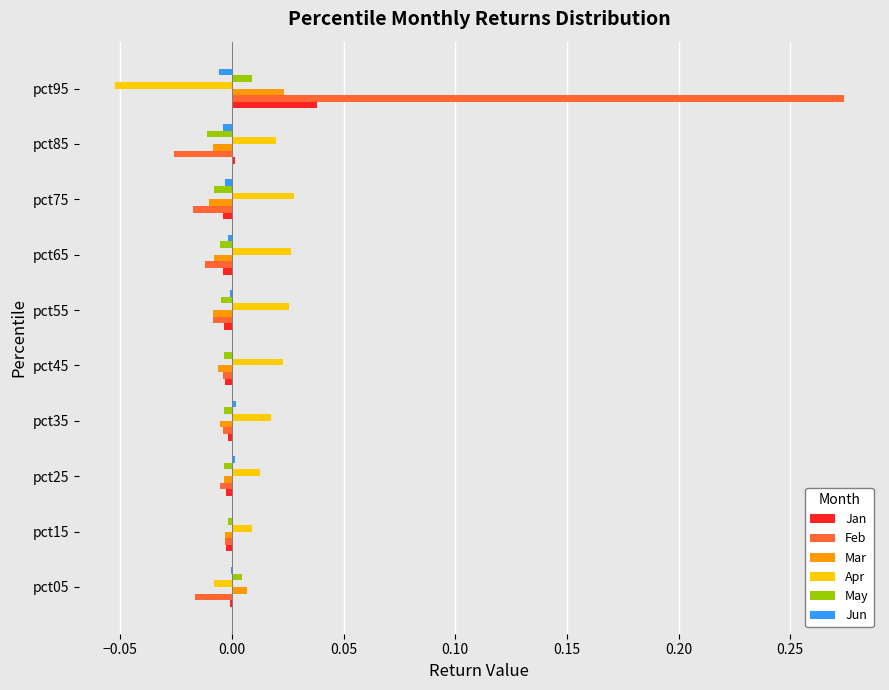

True or false: May has a value of -0.0 at pct85.

True